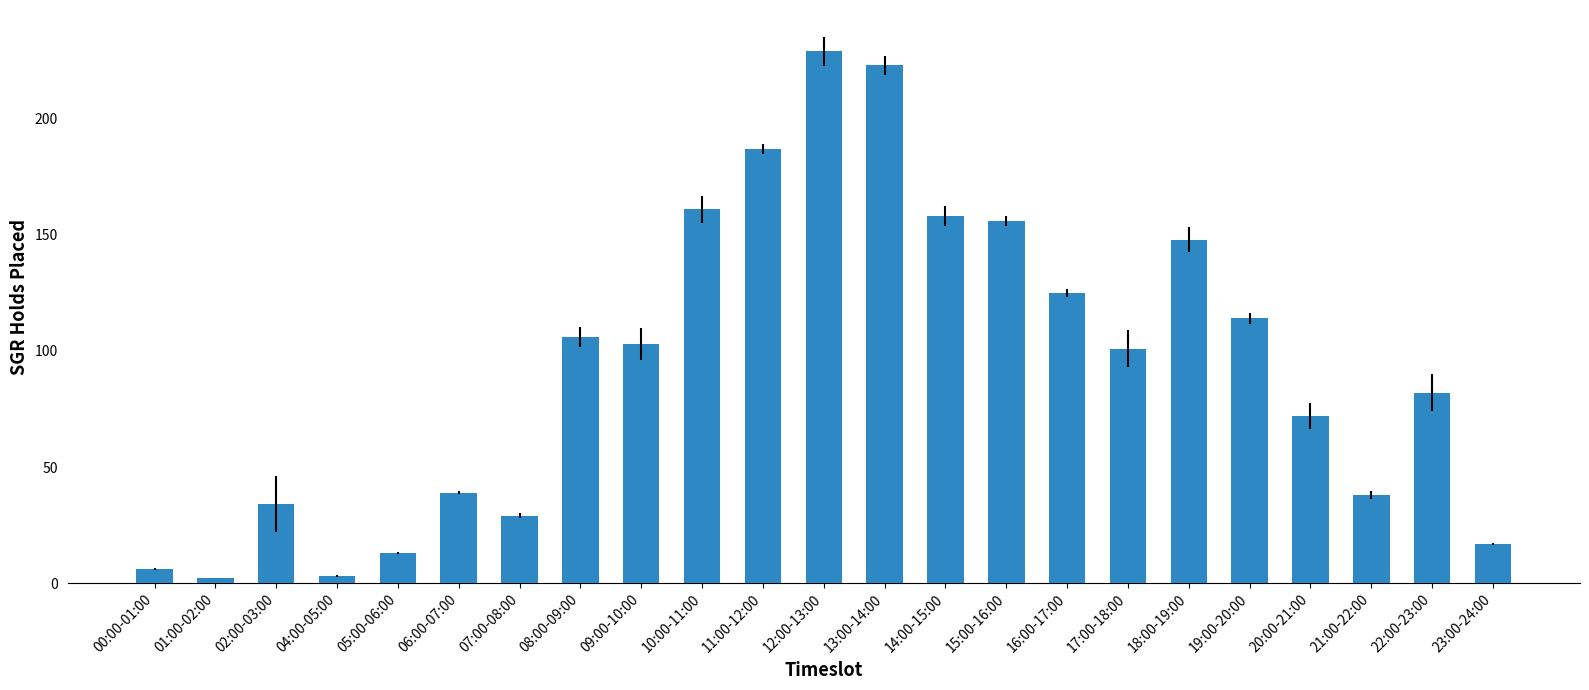

Are the bars horizontal?

No